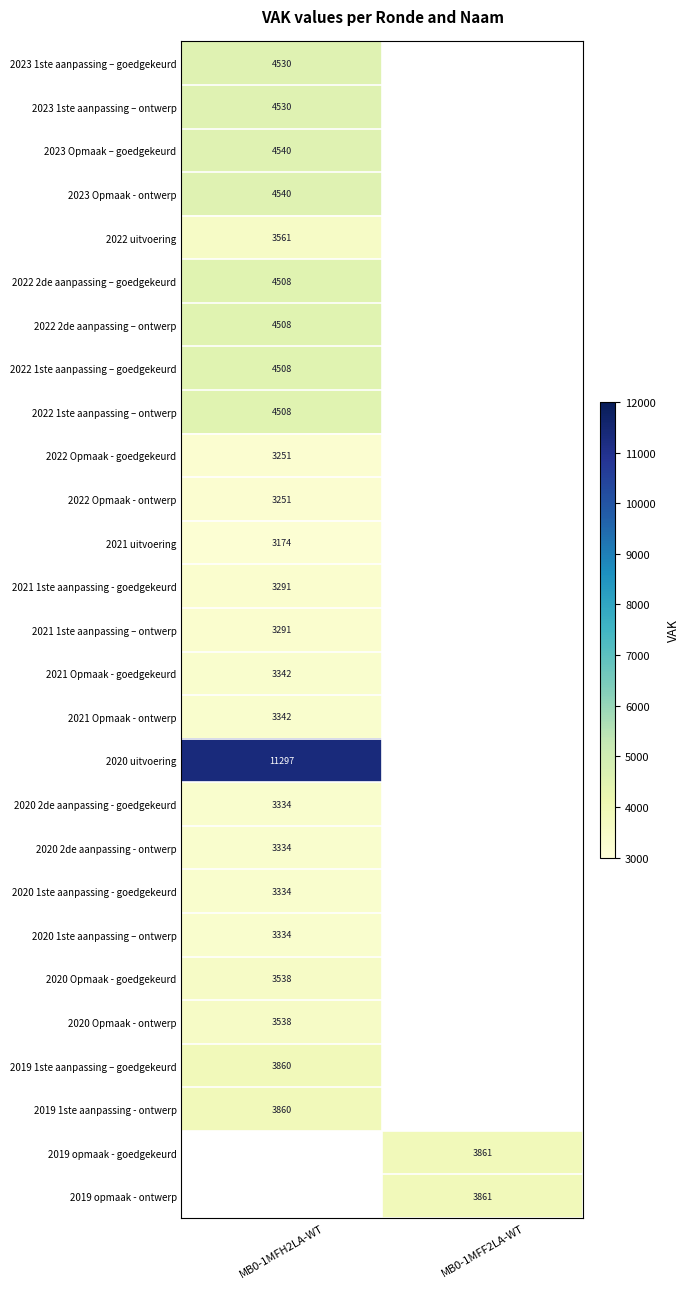

Is it true that 2020 2de aanpassing - goedgekeurd equals 3334 at MB0-1MFH2LA-WT?

True